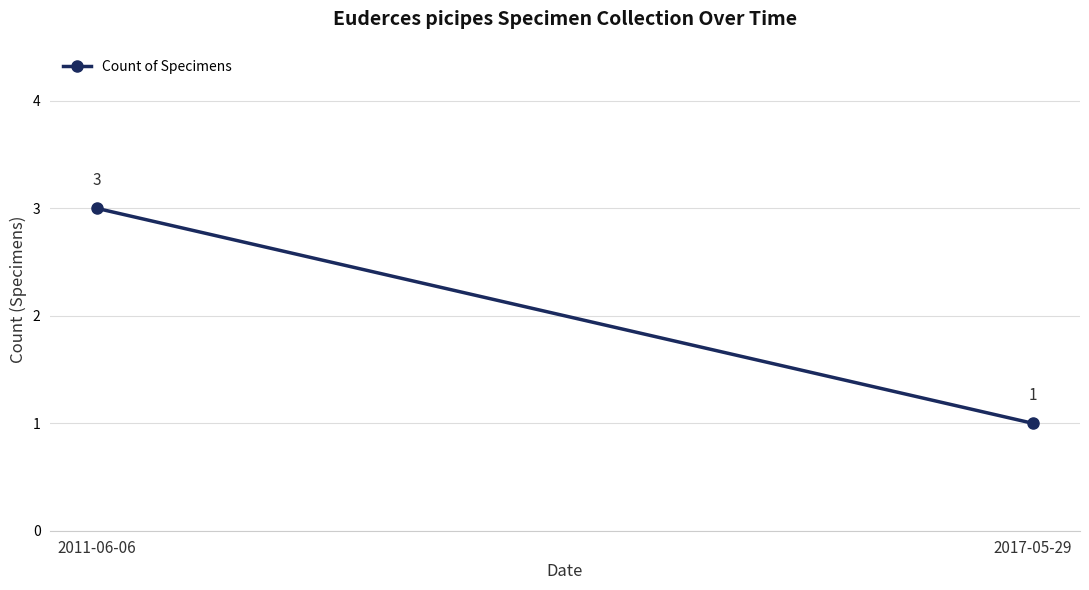

What is the change in value from 2011-06-06 to 2017-05-29?

-2